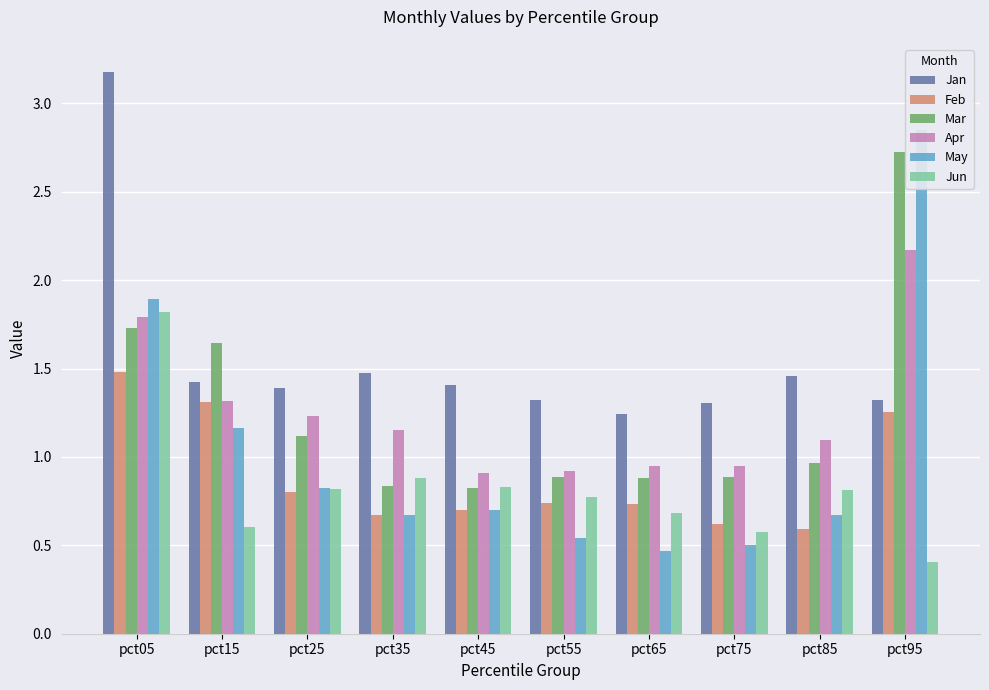

What is the sum of all Mar values?

12.5